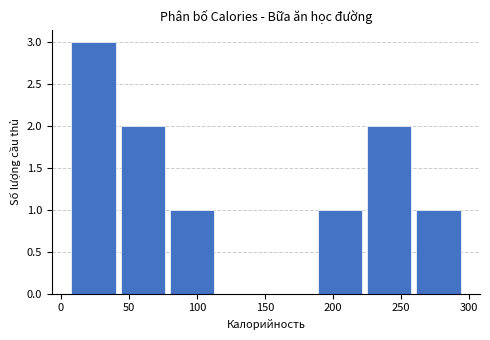

Reading left to right, transcribe this chart: for each bar, give the range it covers on the x-axis and its height. Neither the bar edges nor the heights are printed on the chart, so give them approximately, as read against the axes.

10 to 45: 3
45 to 80: 2
80 to 115: 1
115 to 150: 0
150 to 190: 0
190 to 225: 1
225 to 260: 2
260 to 295: 1